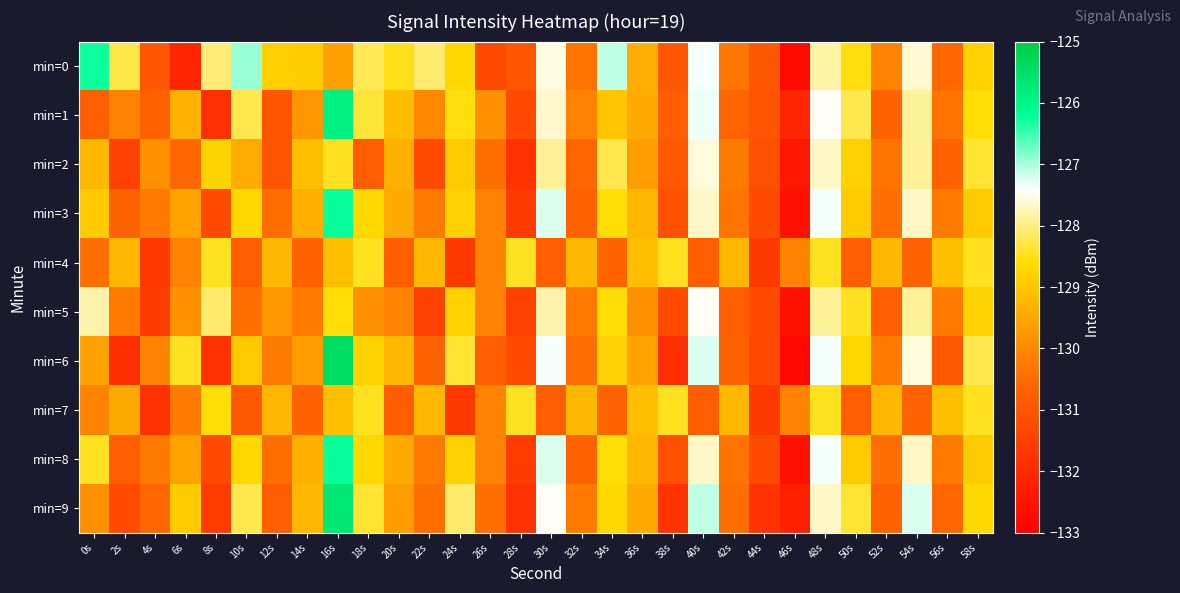

Reading left to right, extract all data points from this chart.

min=0: 0s=-126.3	2s=-128.3	4s=-131.0	6s=-132.1	8s=-128.0	10s=-126.9	12s=-128.8	14s=-128.9	16s=-129.6	18s=-128.2	20s=-128.5	22s=-128.1	24s=-128.7	26s=-131.3	28s=-130.9	30s=-127.6	32s=-130.4	34s=-127.1	36s=-129.4	38s=-130.9	40s=-127.4	42s=-130.3	44s=-130.9	46s=-132.7	48s=-127.8	50s=-128.6	52s=-130.1	54s=-127.6	56s=-130.6	58s=-128.8
min=1: 0s=-130.8	2s=-130.1	4s=-130.7	6s=-129.3	8s=-131.8	10s=-128.2	12s=-131.0	14s=-129.8	16s=-125.9	18s=-128.3	20s=-129.1	22s=-130.0	24s=-128.5	26s=-129.9	28s=-131.2	30s=-127.7	32s=-130.1	34s=-129.0	36s=-129.5	38s=-130.8	40s=-127.3	42s=-130.7	44s=-131.0	46s=-132.1	48s=-127.5	50s=-128.2	52s=-130.7	54s=-127.9	56s=-130.3	58s=-128.6
min=2: 0s=-129.2	2s=-131.5	4s=-129.9	6s=-130.5	8s=-128.8	10s=-129.4	12s=-131.0	14s=-129.1	16s=-128.5	18s=-130.8	20s=-129.3	22s=-131.2	24s=-128.9	26s=-130.5	28s=-131.8	30s=-127.9	32s=-130.6	34s=-128.2	36s=-129.7	38s=-130.9	40s=-127.6	42s=-130.2	44s=-131.1	46s=-132.5	48s=-127.7	50s=-128.8	52s=-130.3	54s=-127.9	56s=-130.7	58s=-128.3
min=3: 0s=-128.9	2s=-130.7	4s=-130.2	6s=-129.6	8s=-131.2	10s=-128.7	12s=-130.5	14s=-129.3	16s=-126.2	18s=-128.7	20s=-129.5	22s=-130.2	24s=-128.8	26s=-130.1	28s=-131.6	30s=-127.2	32s=-130.7	34s=-128.6	36s=-129.2	38s=-131.1	40s=-127.7	42s=-130.3	44s=-131.2	46s=-132.6	48s=-127.3	50s=-128.9	52s=-130.5	54s=-127.7	56s=-130.2	58s=-128.9
min=4: 0s=-130.5	2s=-129.2	4s=-131.7	6s=-130.1	8s=-128.5	10s=-130.8	12s=-129.2	14s=-130.7	16s=-129.1	18s=-128.5	20s=-130.8	22s=-129.2	24s=-131.7	26s=-130.1	28s=-128.5	30s=-130.8	32s=-129.2	34s=-130.7	36s=-129.1	38s=-128.5	40s=-130.8	42s=-129.2	44s=-131.7	46s=-130.1	48s=-128.5	50s=-130.8	52s=-129.2	54s=-130.7	56s=-129.1	58s=-128.5
min=5: 0s=-127.8	2s=-130.2	4s=-131.6	6s=-129.9	8s=-128.1	10s=-130.5	12s=-129.8	14s=-130.2	16s=-128.6	18s=-129.9	20s=-130.1	22s=-131.5	24s=-128.8	26s=-130.1	28s=-131.5	30s=-127.8	32s=-130.2	34s=-128.6	36s=-129.9	38s=-131.2	40s=-127.5	42s=-130.8	44s=-131.2	46s=-132.6	48s=-127.9	50s=-128.5	52s=-130.8	54s=-127.9	56s=-130.2	58s=-128.8
min=6: 0s=-129.6	2s=-131.9	4s=-130.1	6s=-128.5	8s=-131.8	10s=-128.9	12s=-130.2	14s=-129.7	16s=-125.5	18s=-128.8	20s=-129.2	22s=-130.7	24s=-128.3	26s=-130.8	28s=-131.2	30s=-127.3	32s=-130.5	34s=-128.8	36s=-129.6	38s=-131.9	40s=-127.2	42s=-130.7	44s=-131.2	46s=-132.8	48s=-127.3	50s=-128.7	52s=-130.2	54s=-127.6	56s=-130.9	58s=-128.2
min=7: 0s=-130.1	2s=-129.5	4s=-131.8	6s=-130.2	8s=-128.6	10s=-130.9	12s=-129.2	14s=-130.7	16s=-129.1	18s=-128.5	20s=-130.8	22s=-129.2	24s=-131.7	26s=-130.1	28s=-128.5	30s=-130.8	32s=-129.2	34s=-130.7	36s=-129.1	38s=-128.5	40s=-130.8	42s=-129.2	44s=-131.7	46s=-130.1	48s=-128.5	50s=-130.8	52s=-129.2	54s=-130.7	56s=-129.1	58s=-128.5
min=8: 0s=-128.5	2s=-130.8	4s=-130.2	6s=-129.6	8s=-131.2	10s=-128.7	12s=-130.5	14s=-129.3	16s=-126.2	18s=-128.7	20s=-129.5	22s=-130.2	24s=-128.8	26s=-130.1	28s=-131.6	30s=-127.2	32s=-130.7	34s=-128.6	36s=-129.2	38s=-131.1	40s=-127.7	42s=-130.3	44s=-131.2	46s=-132.6	48s=-127.3	50s=-128.9	52s=-130.5	54s=-127.7	56s=-130.2	58s=-128.9
min=9: 0s=-129.9	2s=-131.2	4s=-130.6	6s=-128.9	8s=-131.6	10s=-128.2	12s=-130.8	14s=-129.2	16s=-125.7	18s=-128.3	20s=-129.7	22s=-130.5	24s=-128.1	26s=-130.5	28s=-131.8	30s=-127.5	32s=-130.2	34s=-128.7	36s=-129.5	38s=-131.8	40s=-127.1	42s=-130.5	44s=-131.8	46s=-132.2	48s=-127.7	50s=-128.3	52s=-130.7	54s=-127.2	56s=-130.6	58s=-128.7